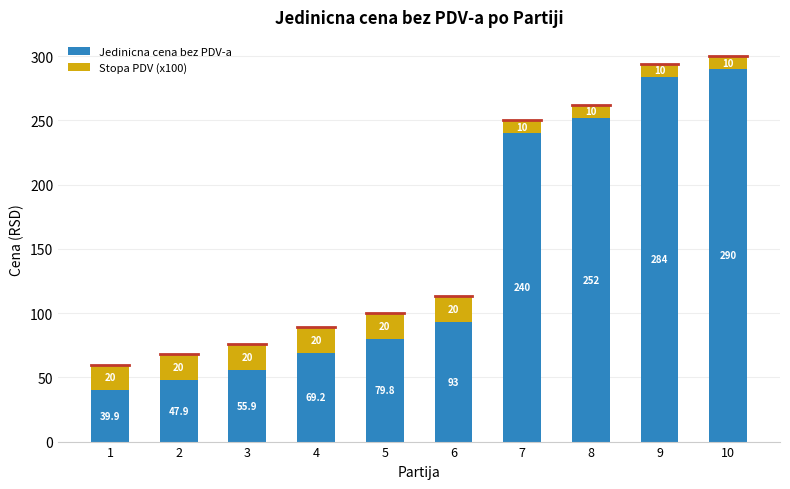

Reading left to right, what are the values for Jedinicna cena bez PDV-a?

1=39.9	2=47.9	3=55.9	4=69.2	5=79.8	6=93.0	7=240.0	8=252.0	9=284.0	10=290.0